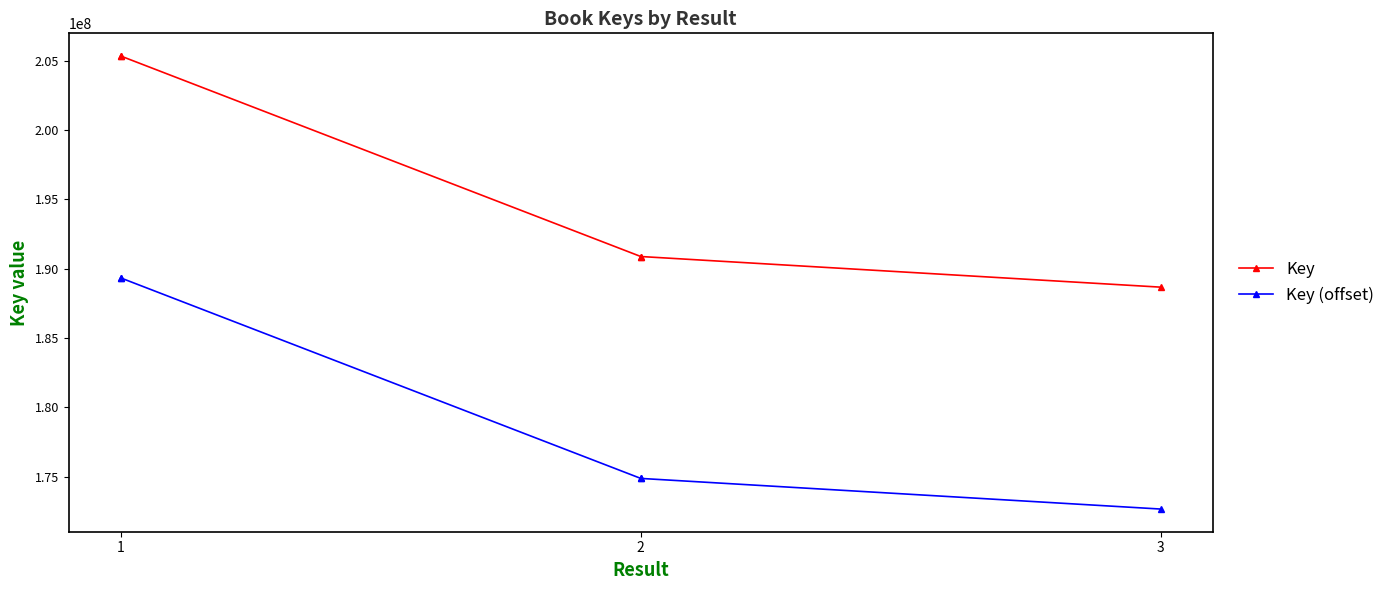

What are all the series names shown in the legend?

Key, Key (offset)